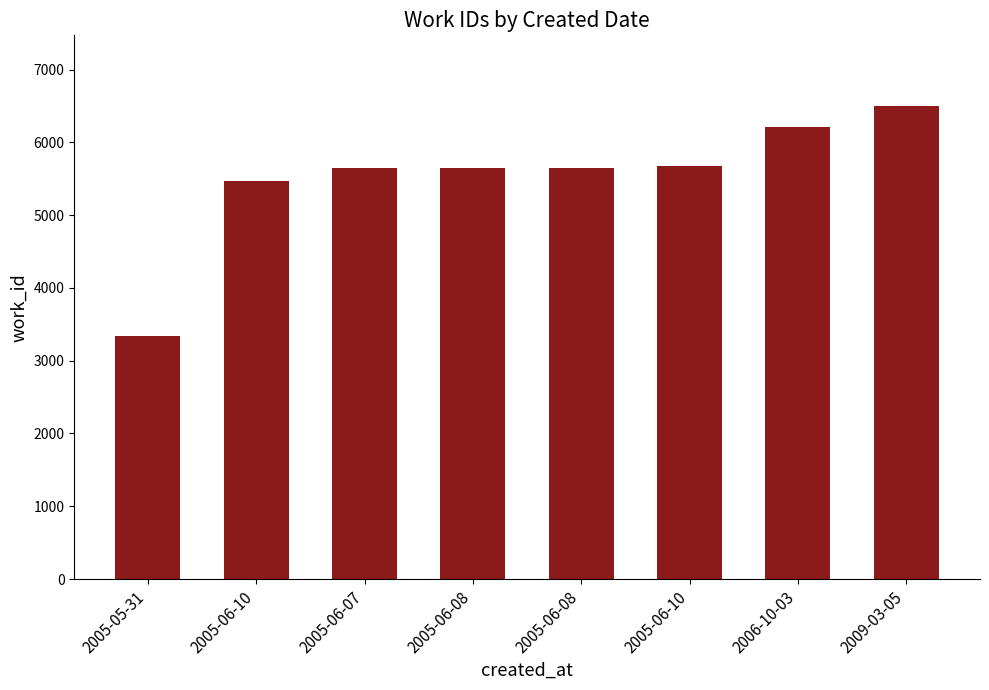

How many bars are there in total?

8